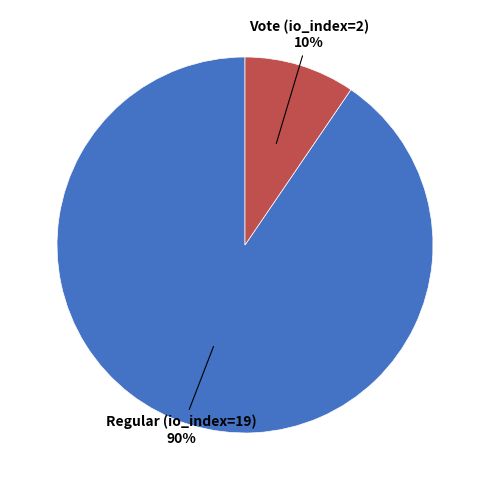

To the nearest percent, what portion does Regular (io_index=19) represent?

90%